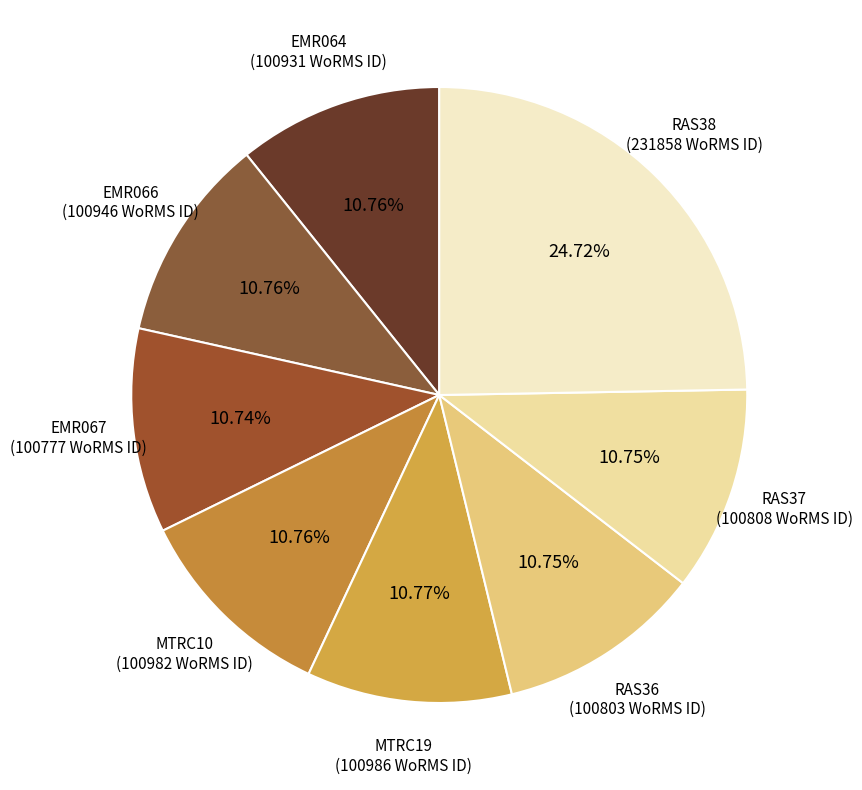

Approximately how many times larger is the value at EMR066 compared to RAS36?

1.0